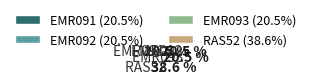

Which has a higher value, EMR093 or EMR092?

EMR093